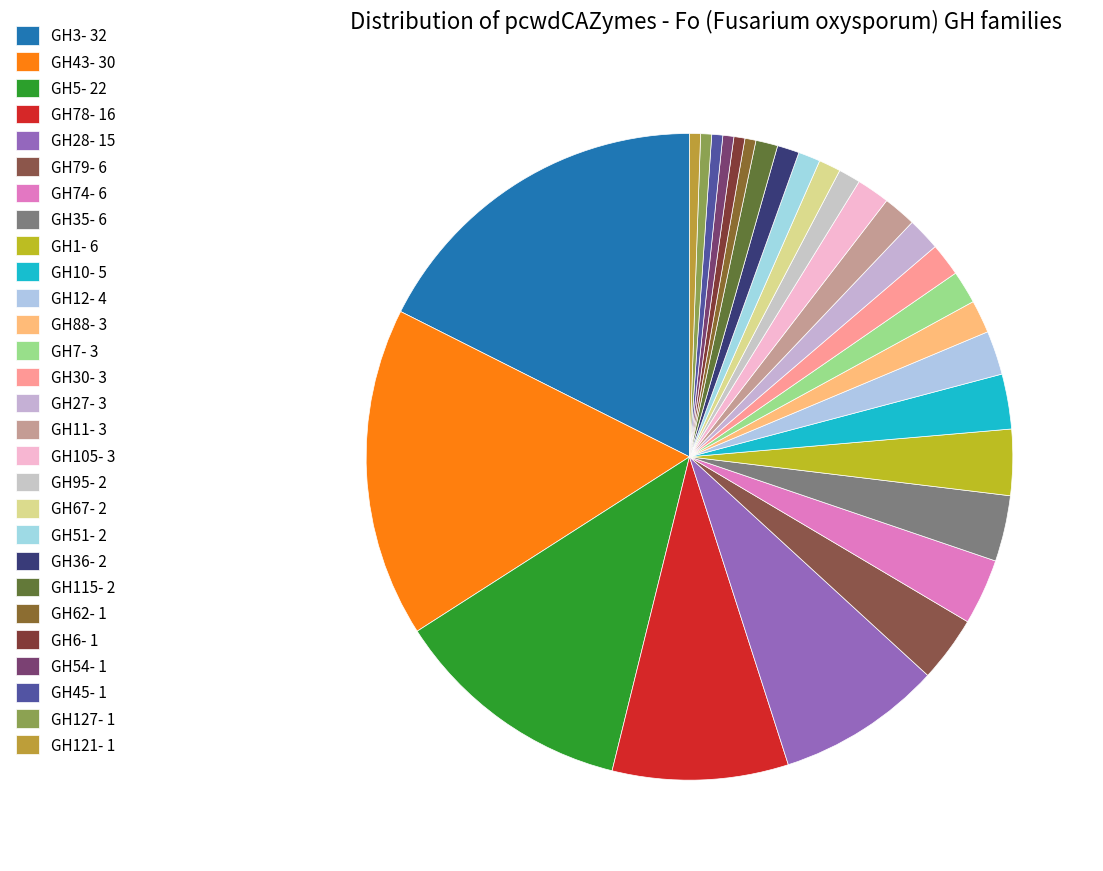

Rank the categories by value from lowest to highest.

GH6, GH45, GH54, GH62, GH121, GH127, GH36, GH51, GH67, GH95, GH115, GH7, GH11, GH30, GH27, GH88, GH105, GH12, GH10, GH1, GH74, GH35, GH79, GH28, GH78, GH5, GH43, GH3